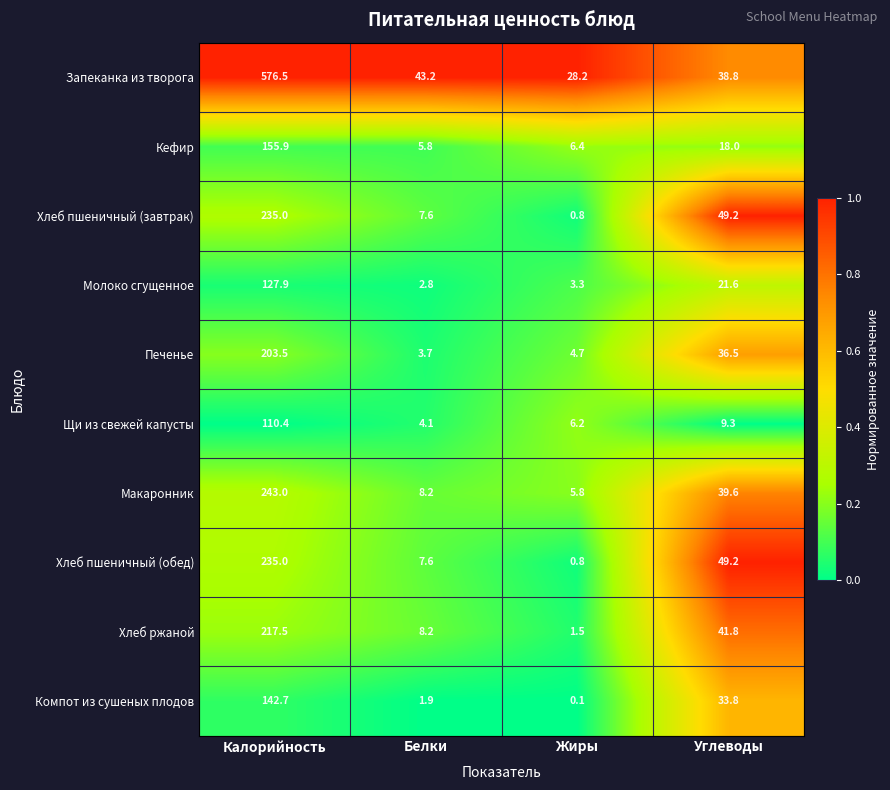

What is the average value of the Печенье series?

62.1